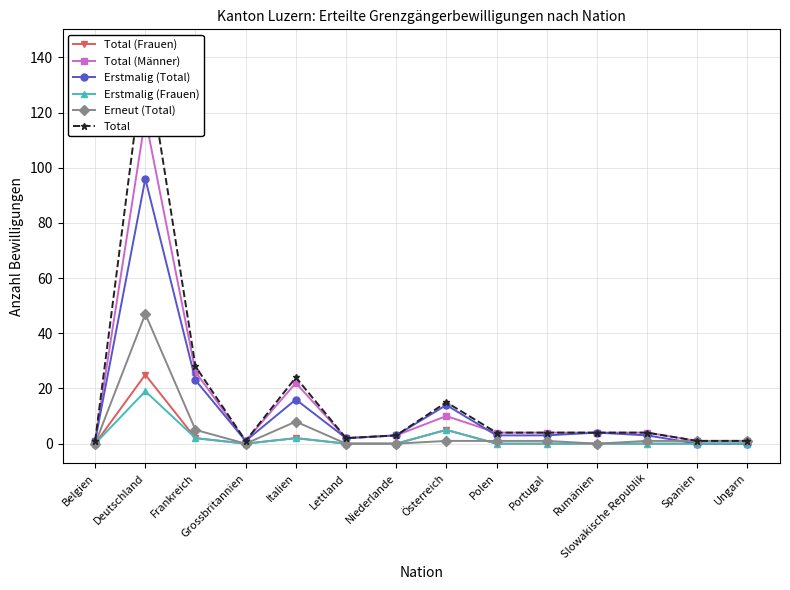

How many data points does each series have?

14